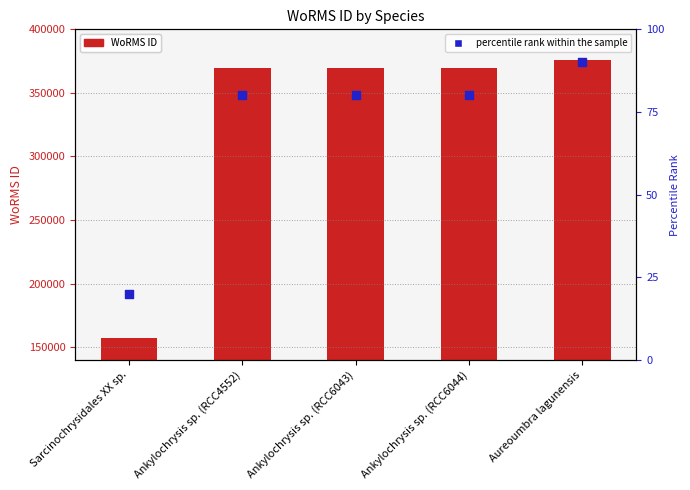

Which series has the largest Y range (max minus min)?

WoRMS ID